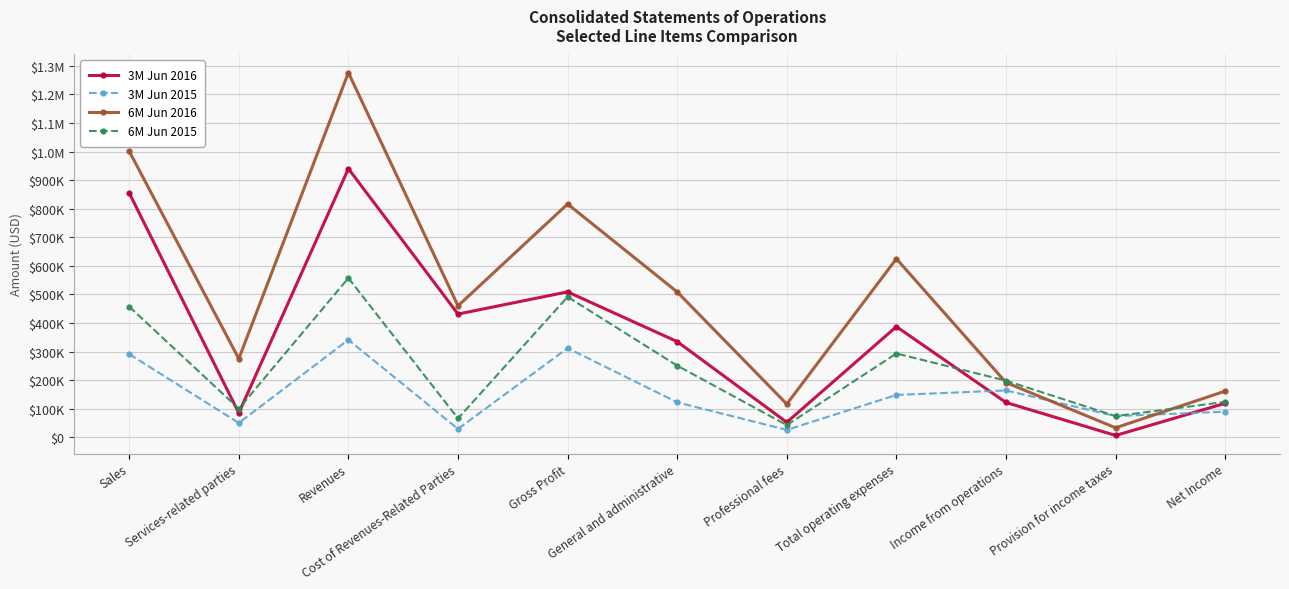

At which label does 6M Jun 2016 reach its peak?

Revenues